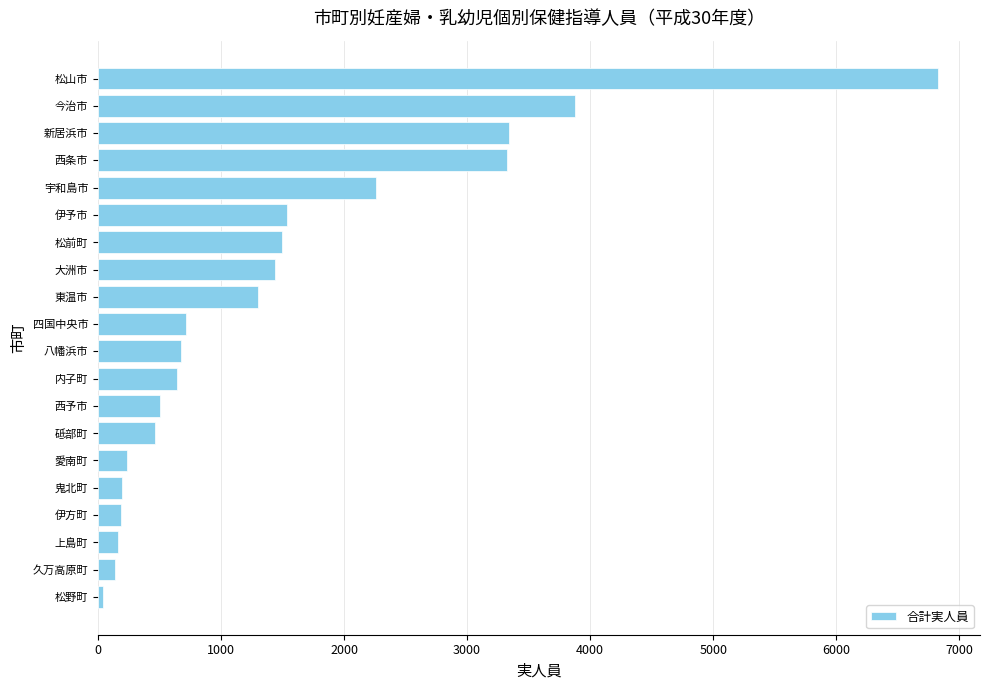

What is the approximate value at 松山市?

6827